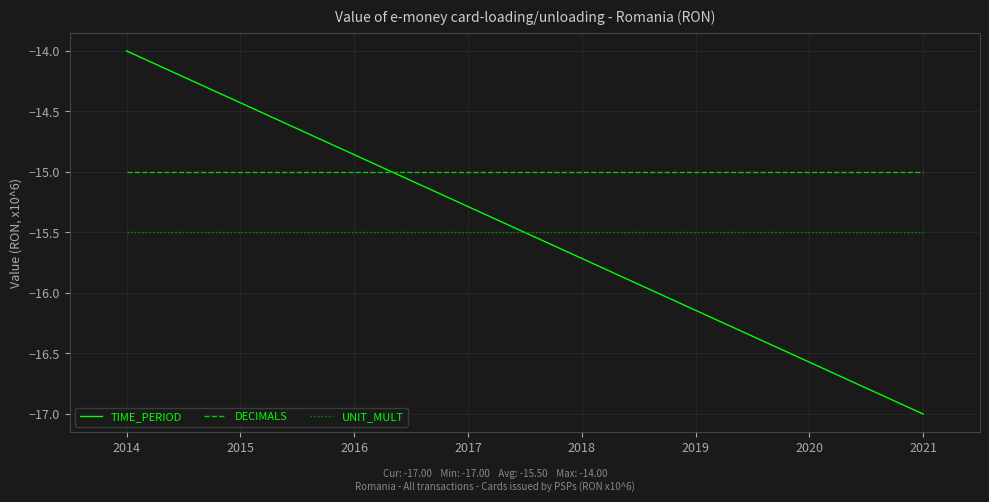

Is the value of UNIT_MULT at 2017 greater than the value of DECIMALS at 2020?

No